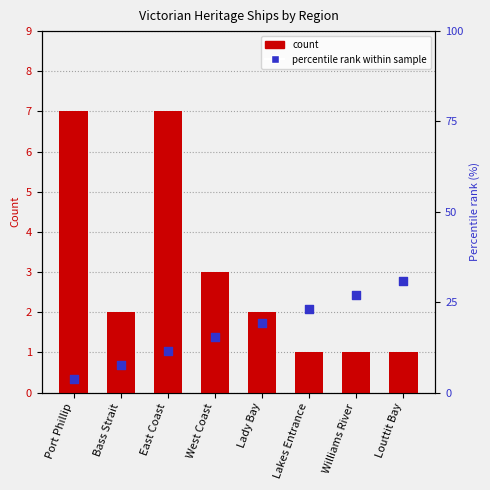

Is the value of Count of Ships at East Coast greater than the value of Percentile rank at Lady Bay?

No